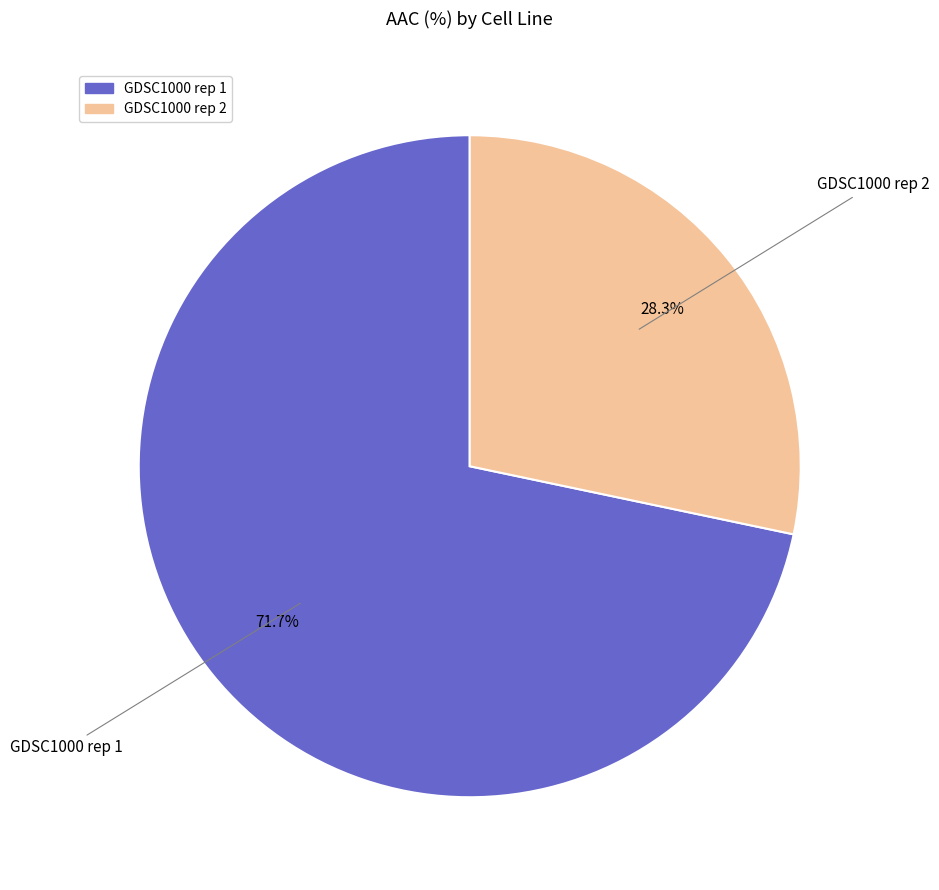

What percentage is the GDSC1000 rep 1 slice, to the nearest percent?

72%